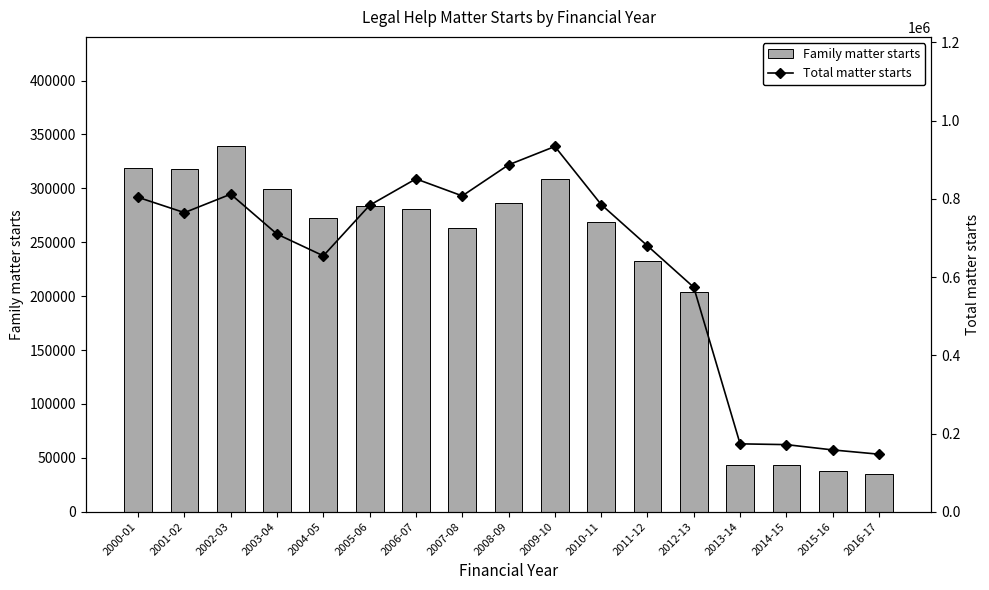

The value of Total matter starts at 2015-16 is 31872. True or false?

False